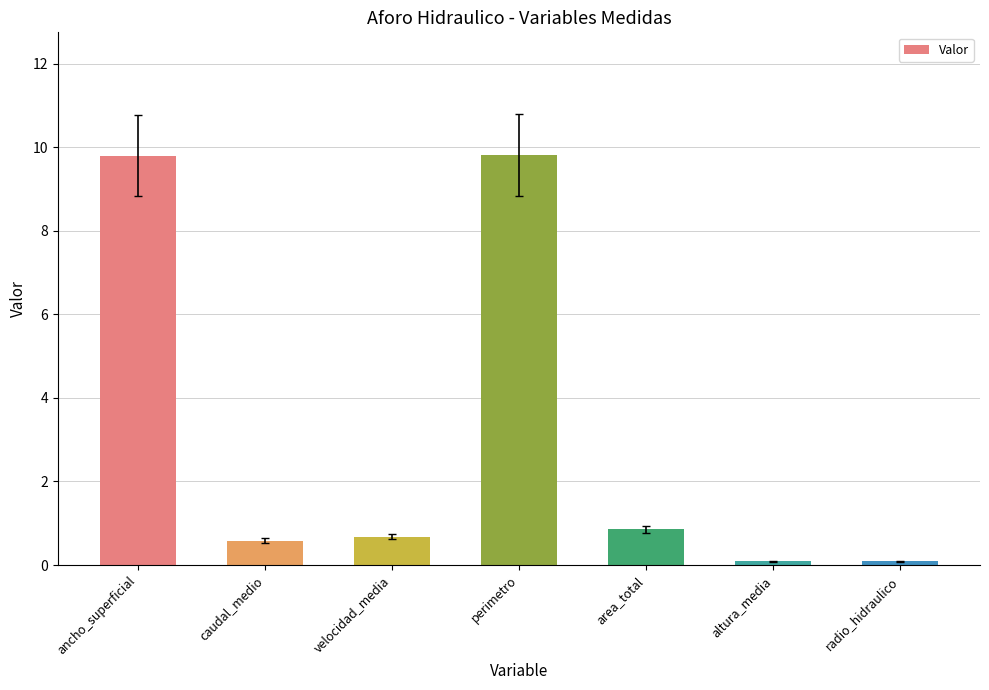

What is the value of the 4th bar from the left?

9.8